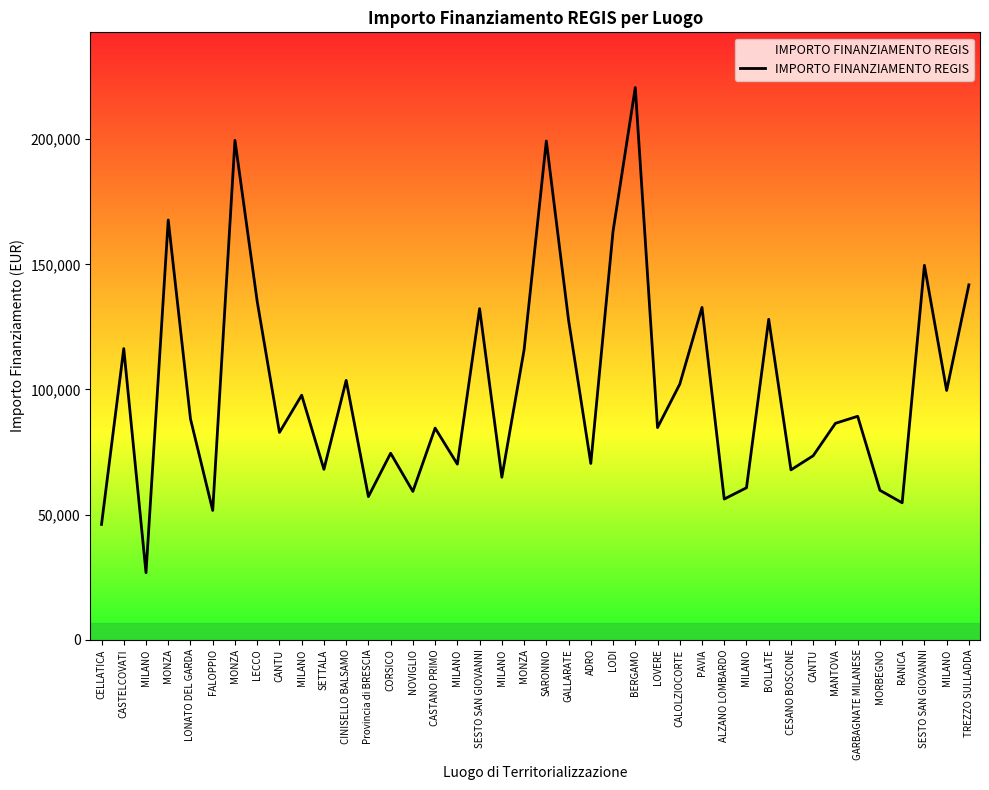

Which label corresponds to the smallest value in the chart?

MILANO